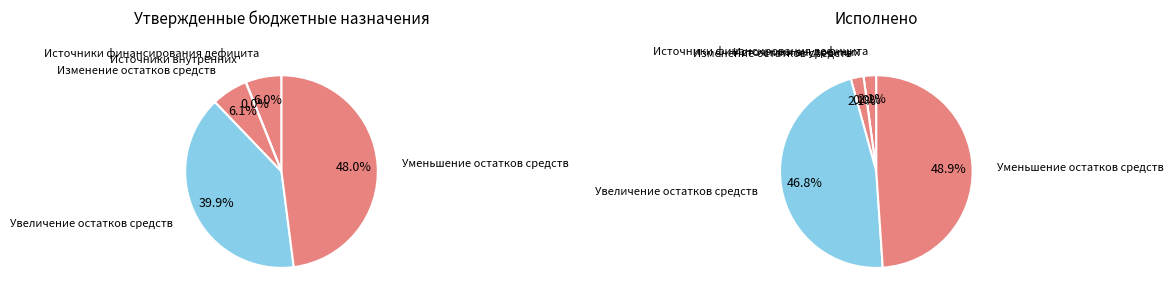

Which series changed the most between 500 and 720?

Исполнено